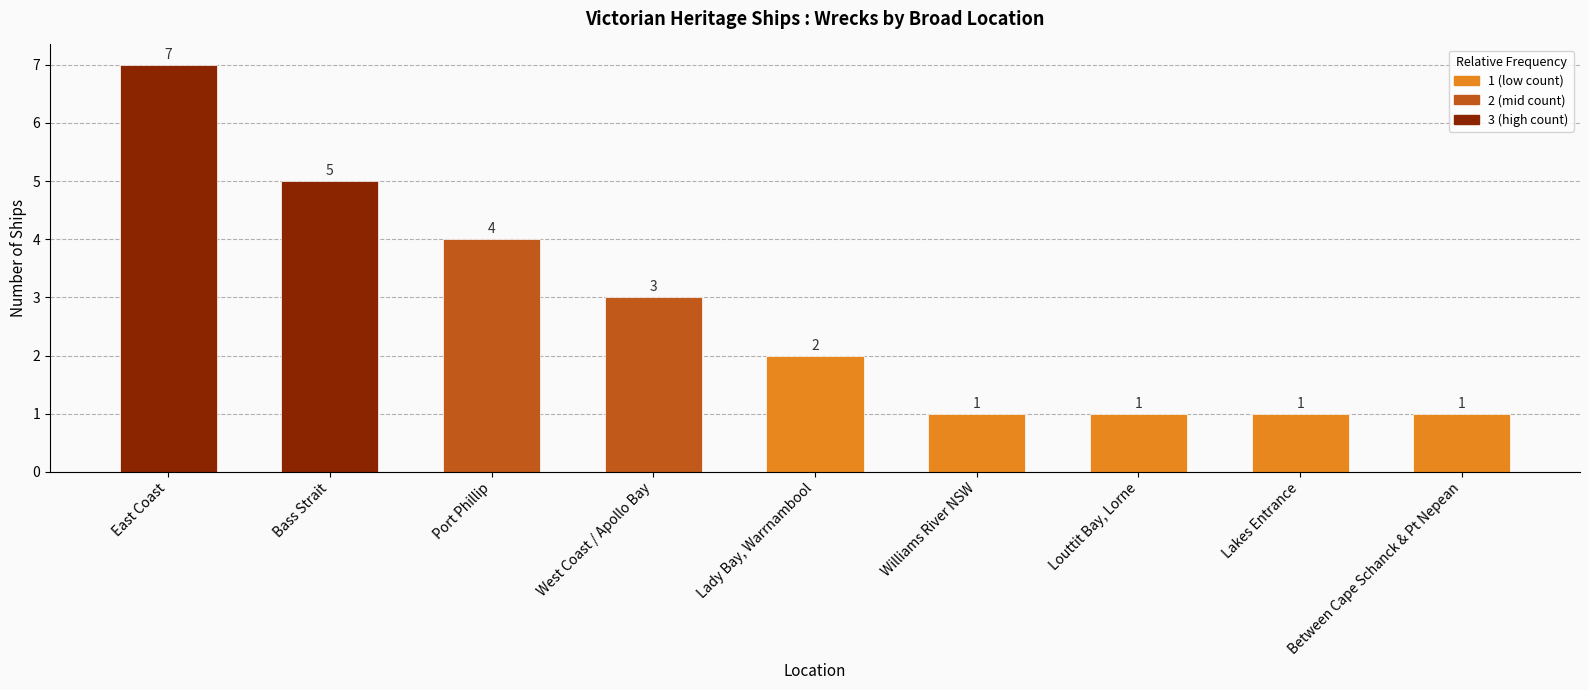

Between East Coast and Lakes Entrance, which is larger?

East Coast